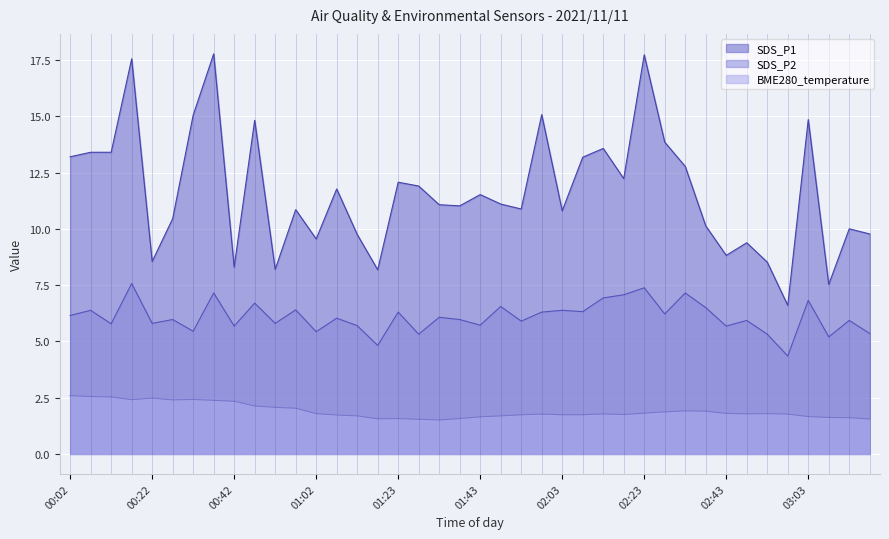

Where does the SDS_P1 series first go above 11?

00:02